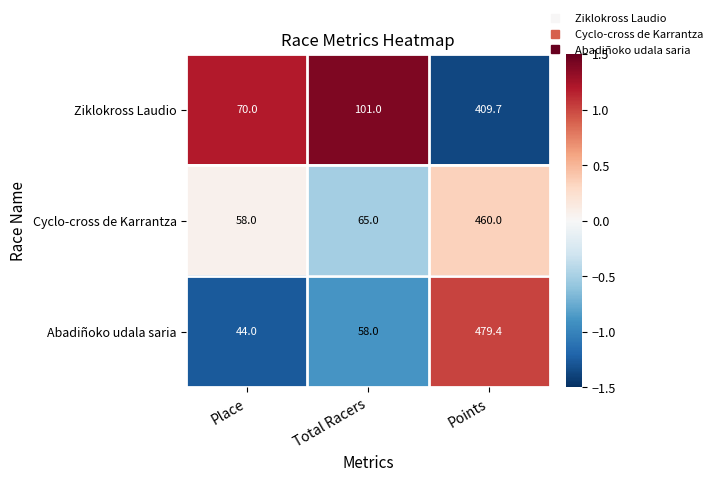

What is the total value across all series at Points?

1349.1